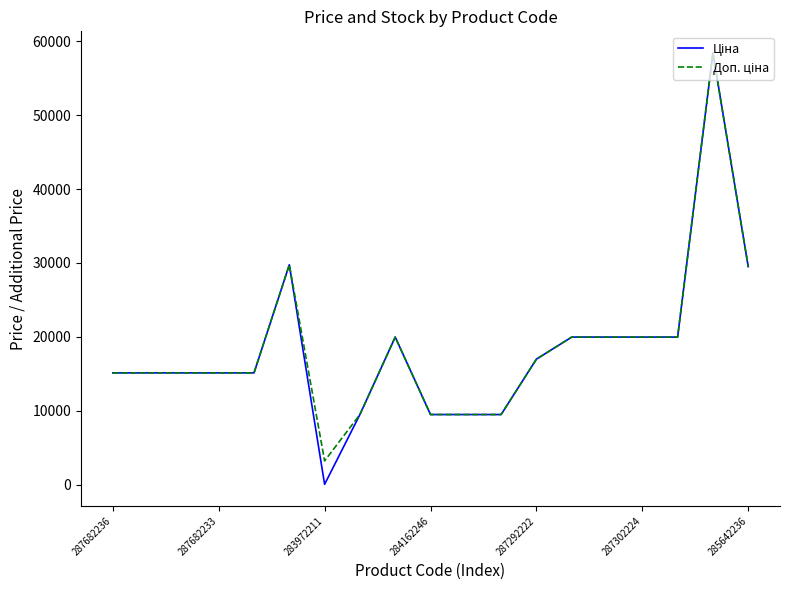

How many lines are shown in the chart?

2